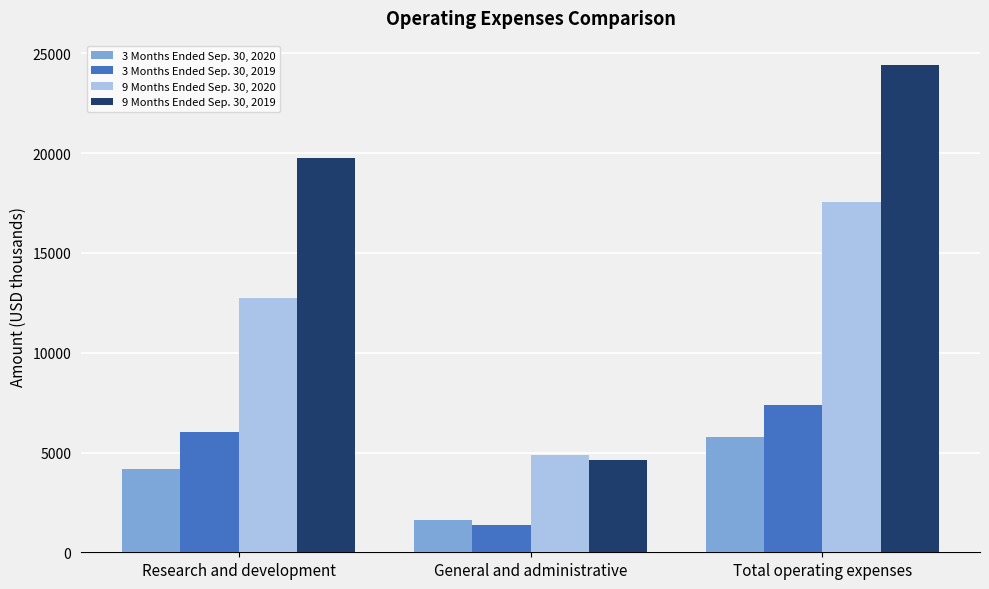

What is the label of the 1st bar from the right?

Total operating expenses